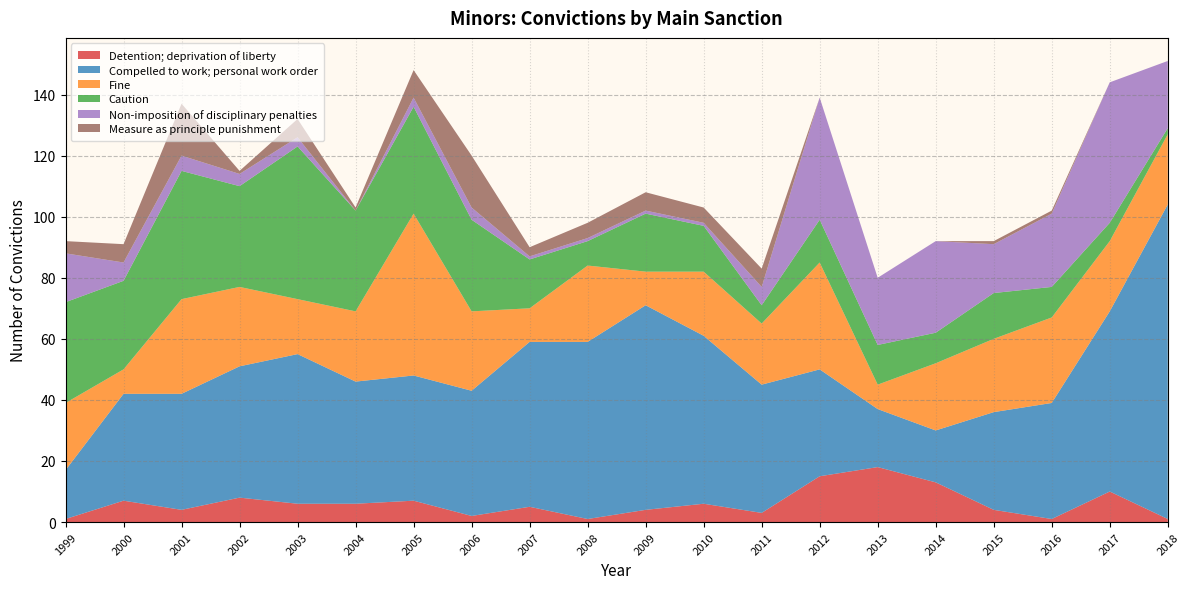

What is the maximum value for Detention; deprivation of liberty?

18